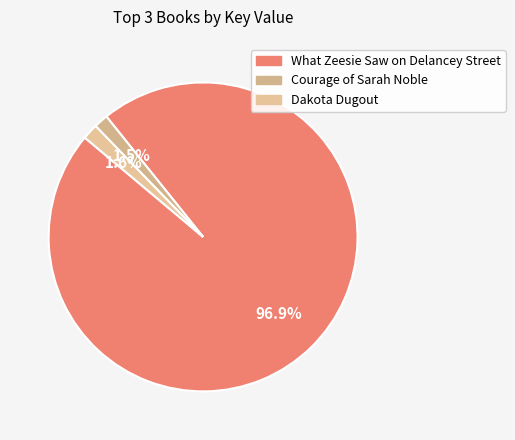

Do Dakota Dugout and What Zeesie Saw on Delancey Street together represent more than half of the pie?

Yes